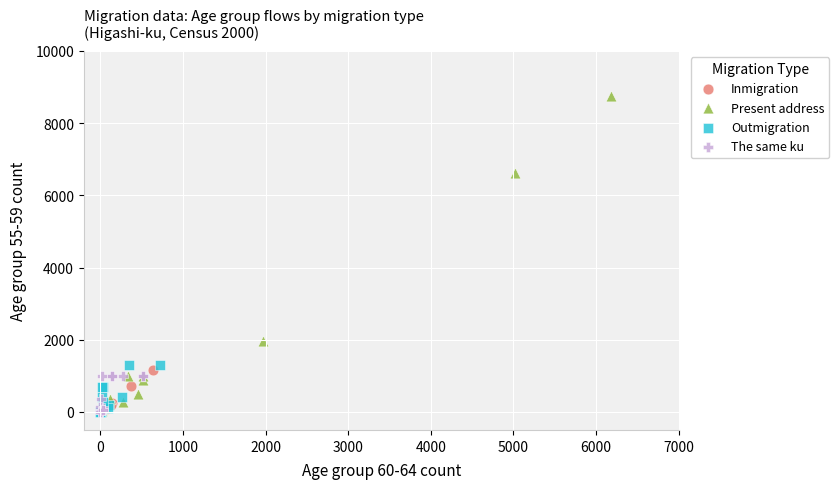

Which series reaches the maximum Y coordinate?

Present address